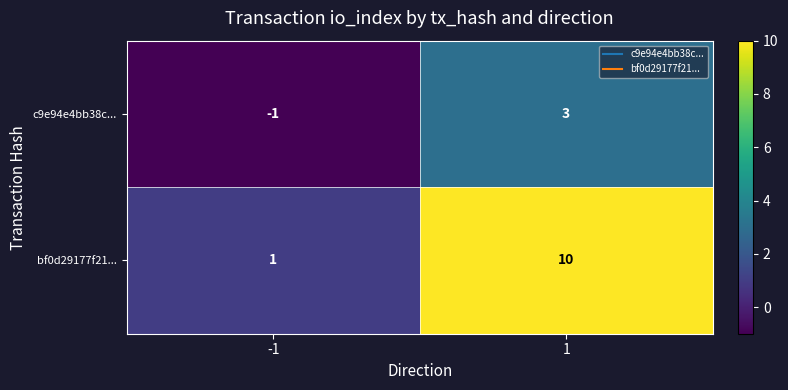

How many data points in c9e94e4bb38c... are less than 3?

1